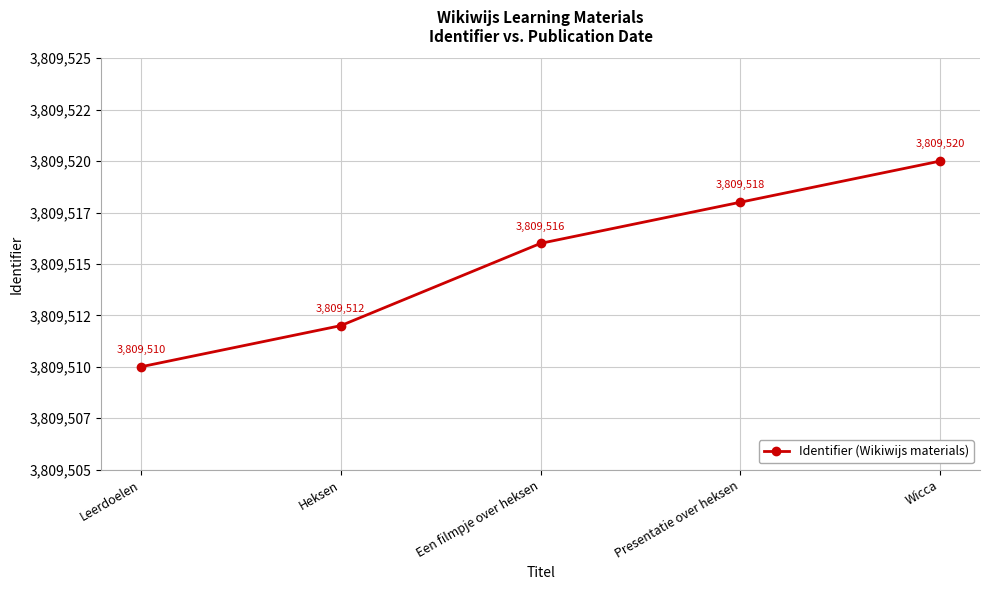

Is this an area chart (filled region under the line)?

No